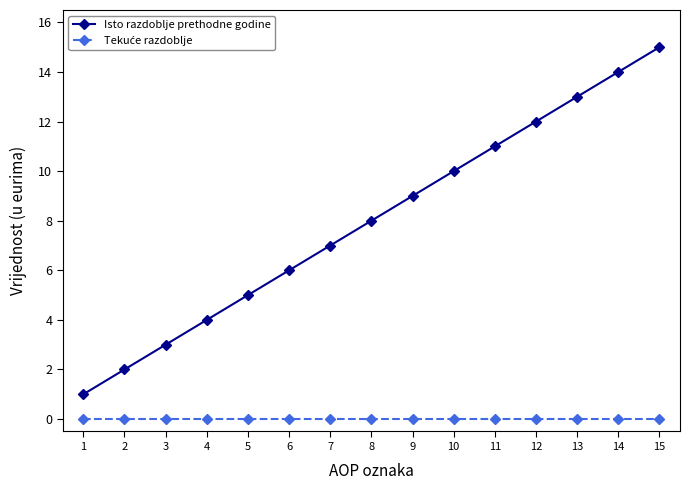

What is the average value of the Isto razdoblje prethodne godine series?

8